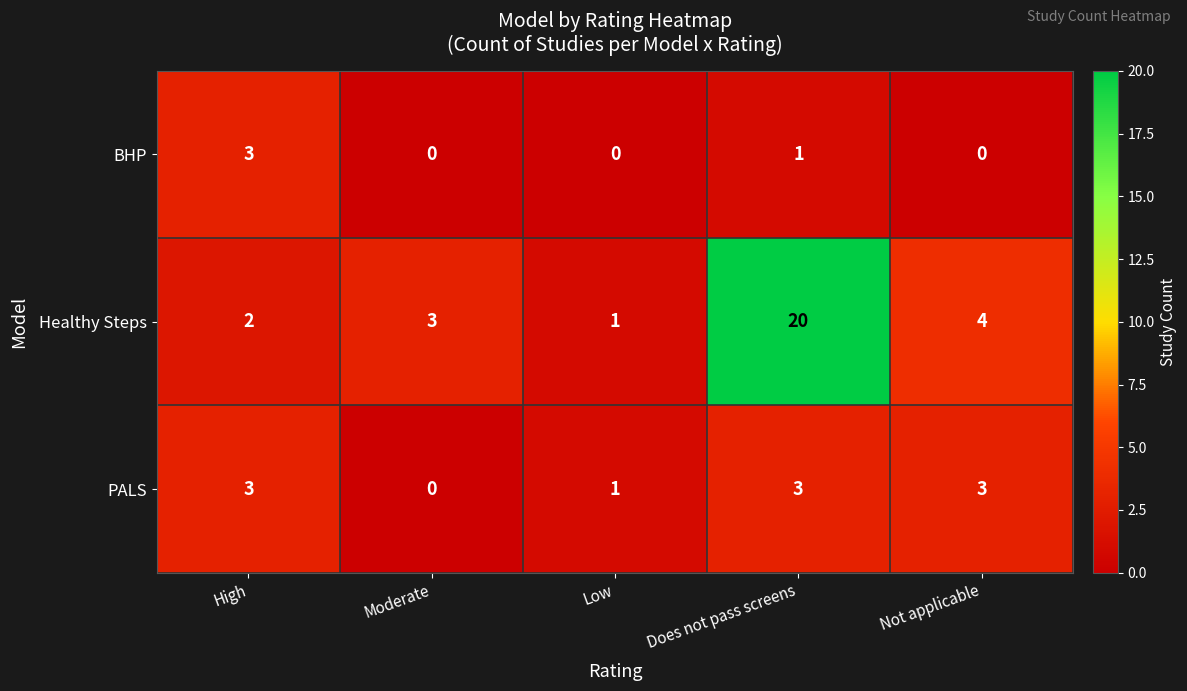

The PALS series shows 2 at Moderate. True or false?

False